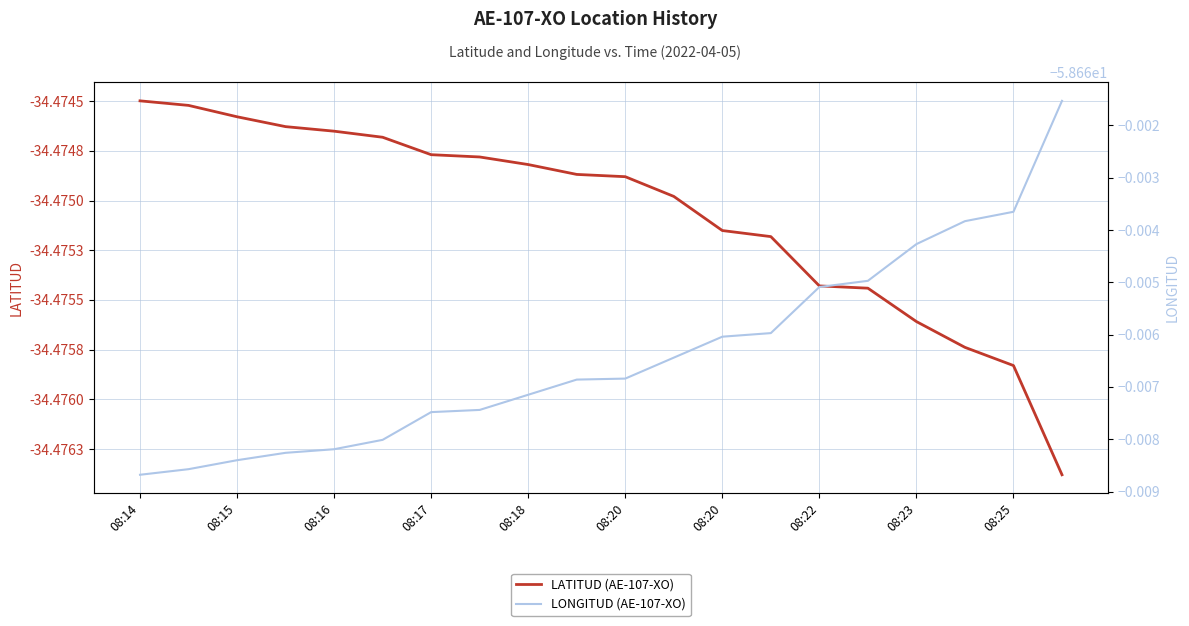

Is this an area chart (filled region under the line)?

No